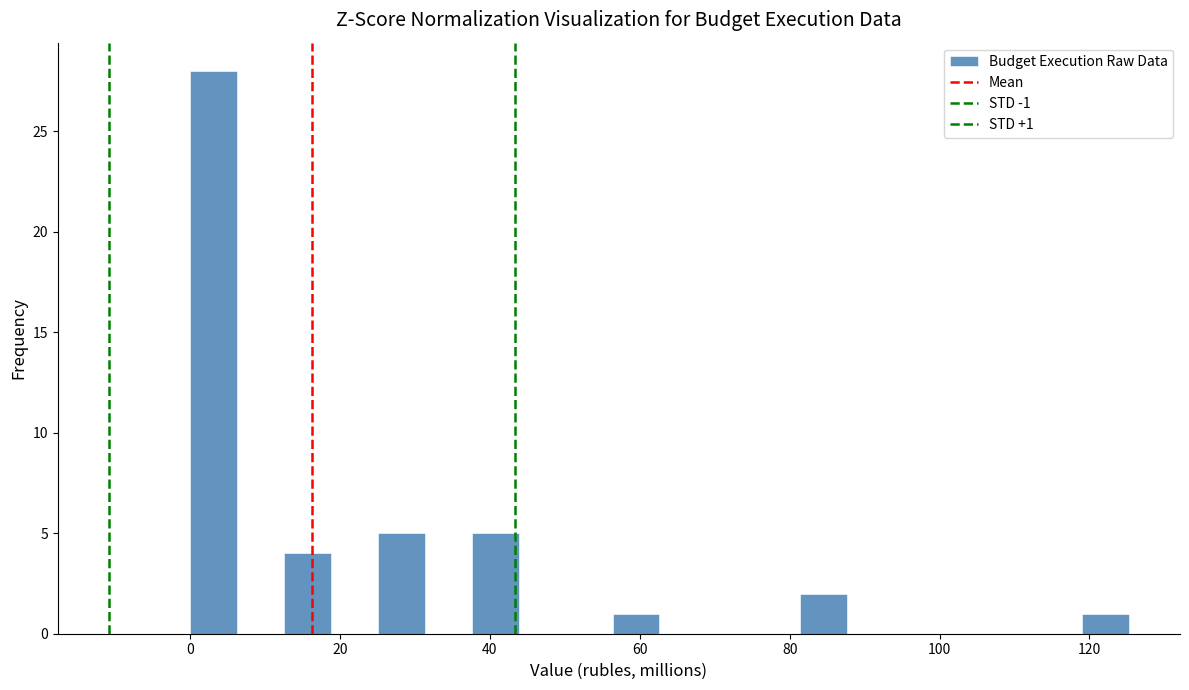

Read against the x-axis, roughly where is the centre of the tallest bar?

4